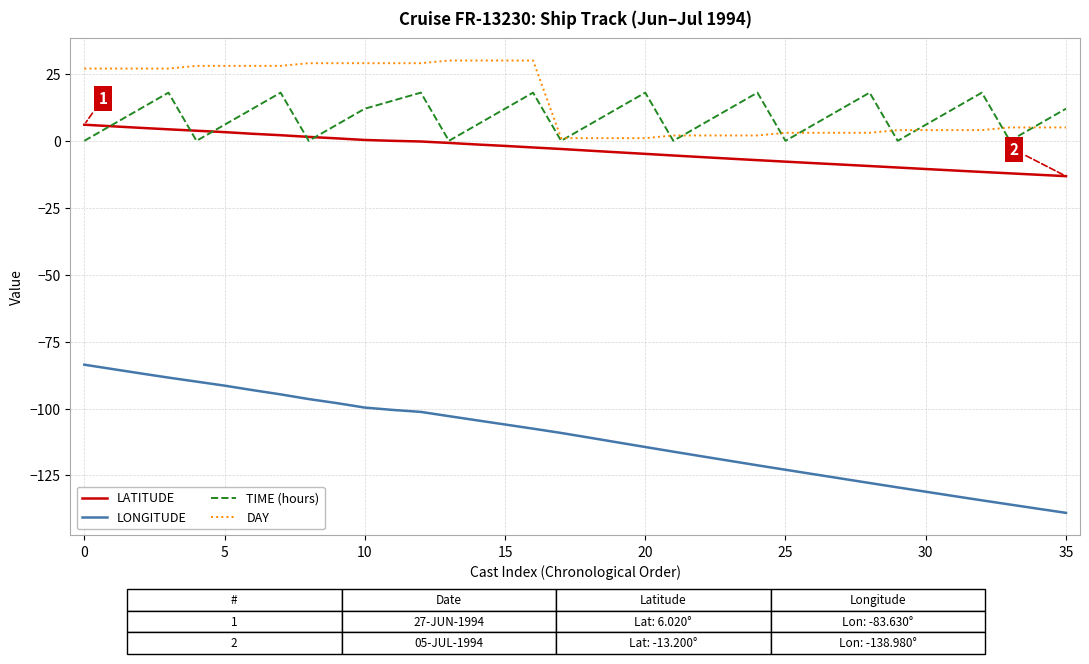

What is the maximum value shown in the chart?

30.0